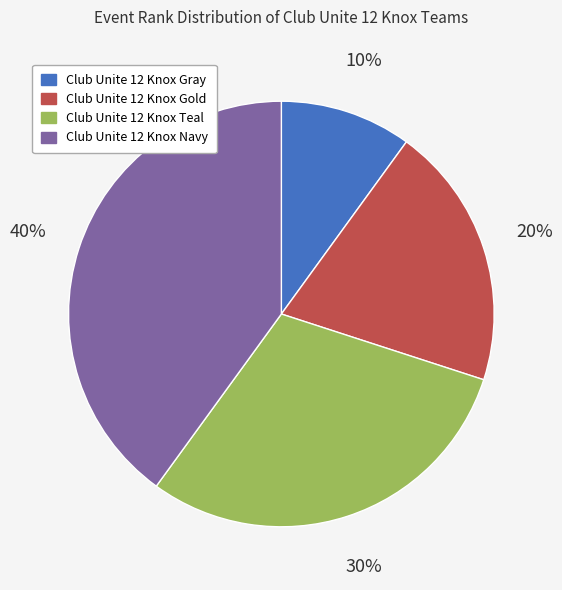

The Club Unite 12 Knox Teal slice represents 44% of the pie. True or false?

False